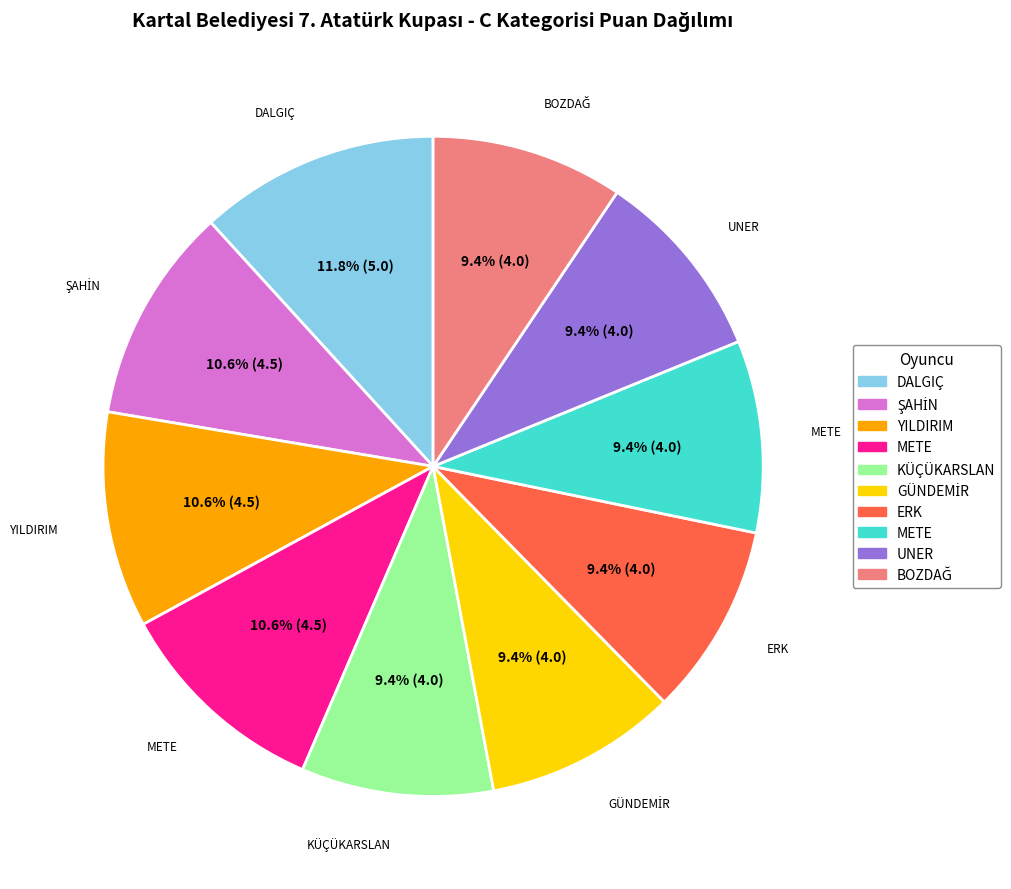

How many slices are in this pie chart?

10